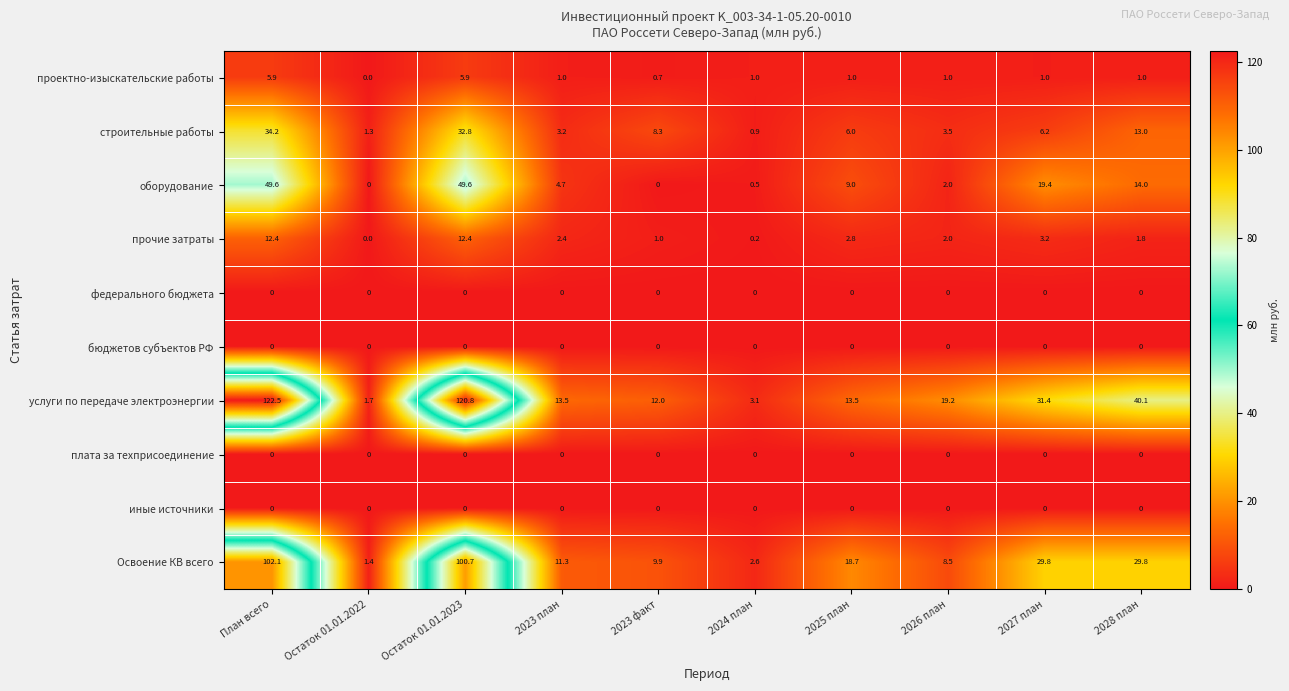

What is the spread (max minus min) of values at 2023 факт?

12.0